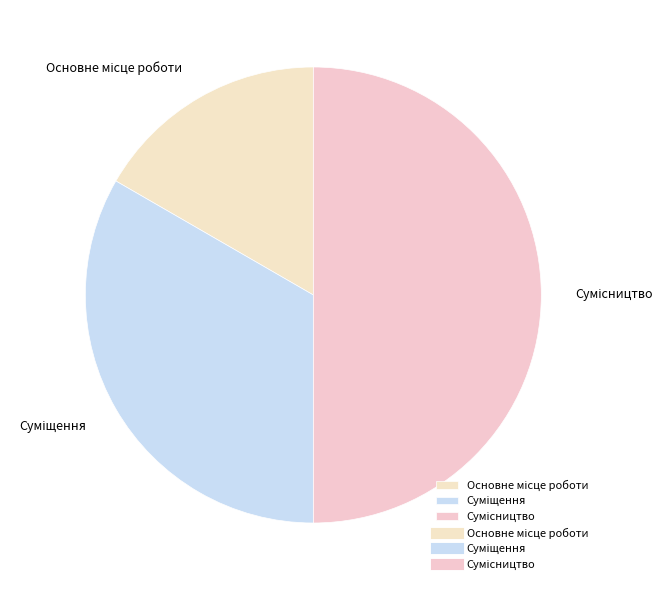

To the nearest percent, what is the difference between the largest and smallest slice percentages?

33%